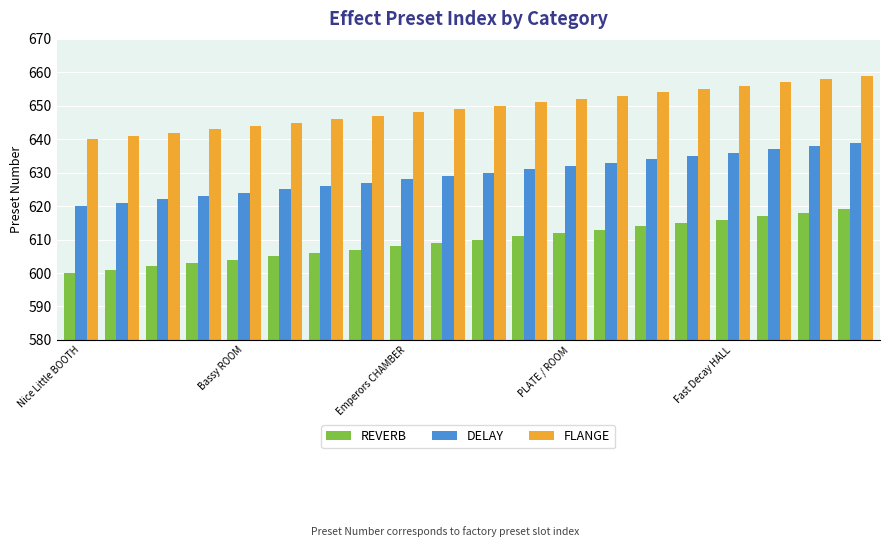

List the series in order of their peak value, highest first.

FLANGE, DELAY, REVERB